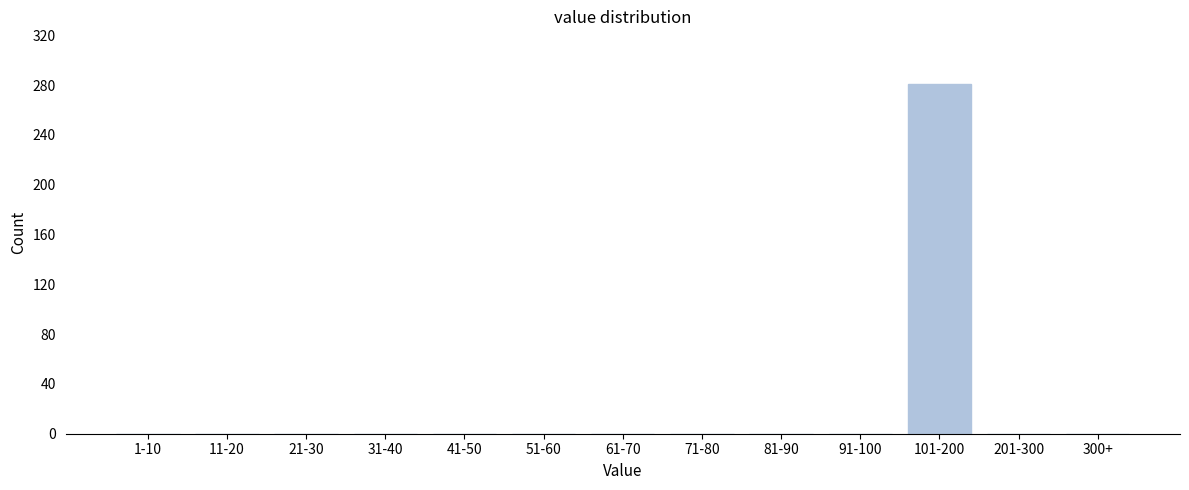

Reading left to right, list all the values displayed in this chart.

1-10=0	11-20=0	21-30=0	31-40=0	41-50=0	51-60=0	61-70=0	71-80=0	81-90=0	91-100=0	101-200=281	201-300=0	300+=0